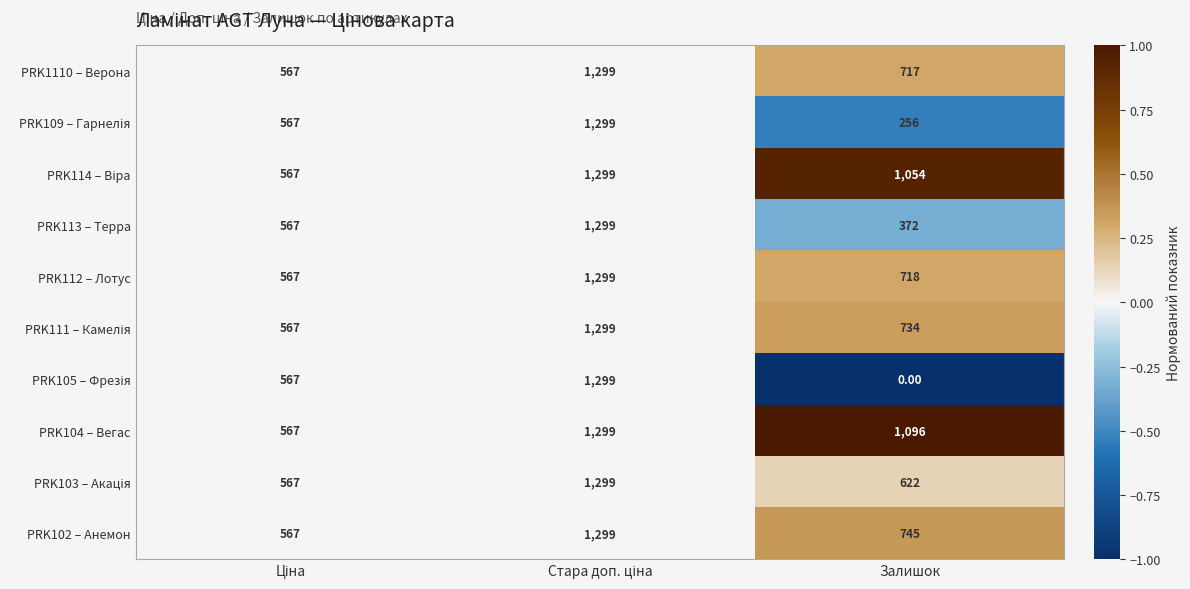

What is the difference between the maximum and minimum values in the PRK104 – Вегас series?

732